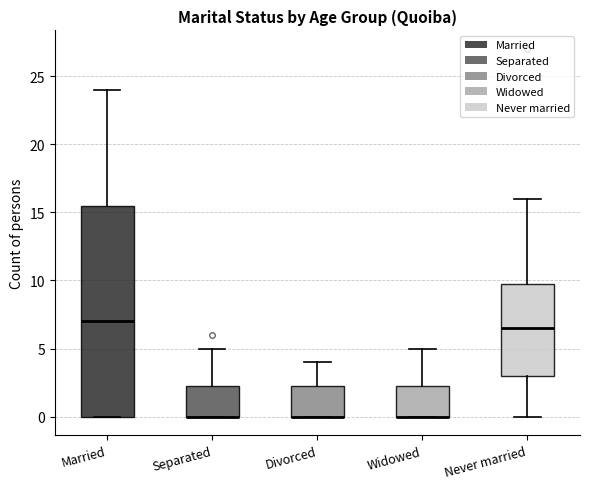

Reading left to right, read every box against the y-axis: the position of its median line, the range the box covers, and the ends of its whiskers. The values are not printed on the chart, so give them approximately, as read against the axis.

Married: median 7.0, box 0.0 to 15.5, whiskers 0.0 to 24.0
Separated: median 0.0 (drawn on the box's lower edge), box 0.0 to 2.5, whiskers 0.0 to 5.0
Divorced: median 0.0 (drawn on the box's lower edge), box 0.0 to 2.5, whiskers 0.0 to 4.0
Widowed: median 0.0 (drawn on the box's lower edge), box 0.0 to 2.5, whiskers 0.0 to 5.0
Never married: median 6.5, box 3.0 to 10.0, whiskers 0.0 to 16.0